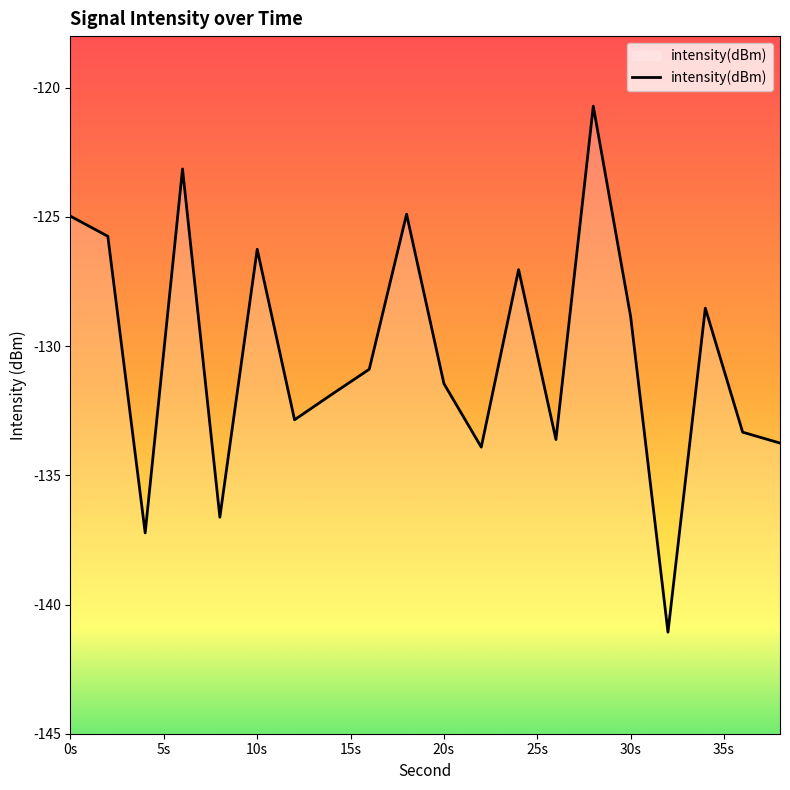

Which has a higher value, 6 or 12?

6